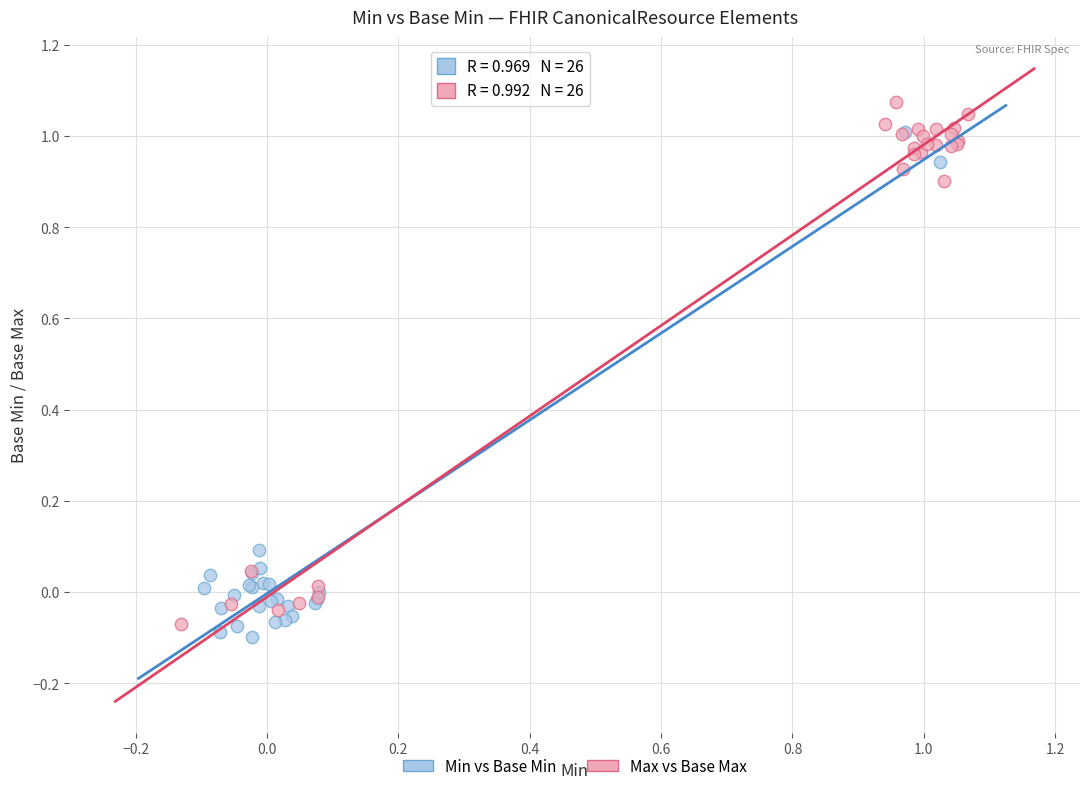

Which series has the largest Y range (max minus min)?

Max vs Base Max